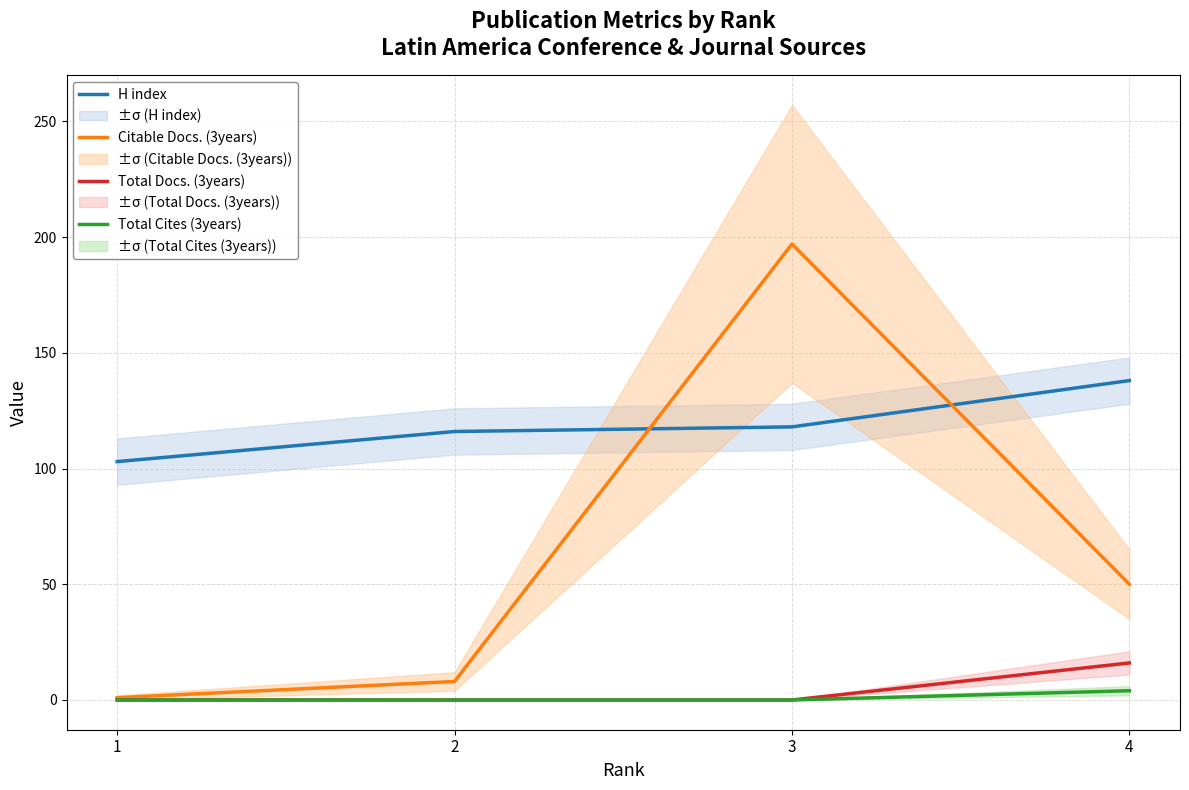

True or false: Citable Docs. (3years) and Total Docs. (3years) cross at least once.

False